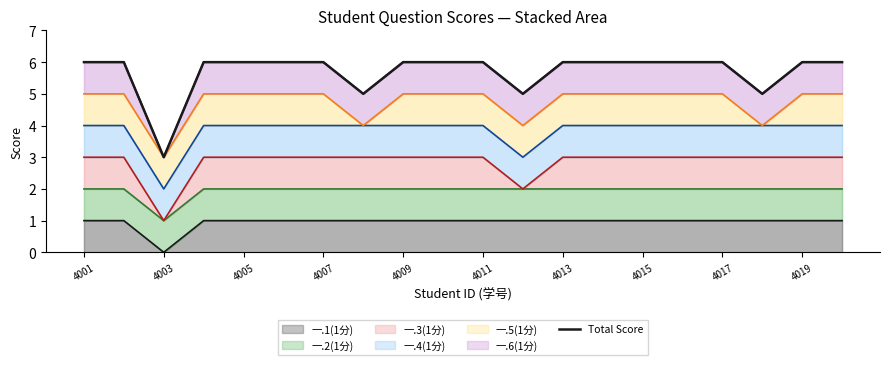

Reading left to right, transcribe all the data shown in this chart.

6	6	3	6	6	6	6	5	6	6	6	5	6	6	6	6	6	5	6	6